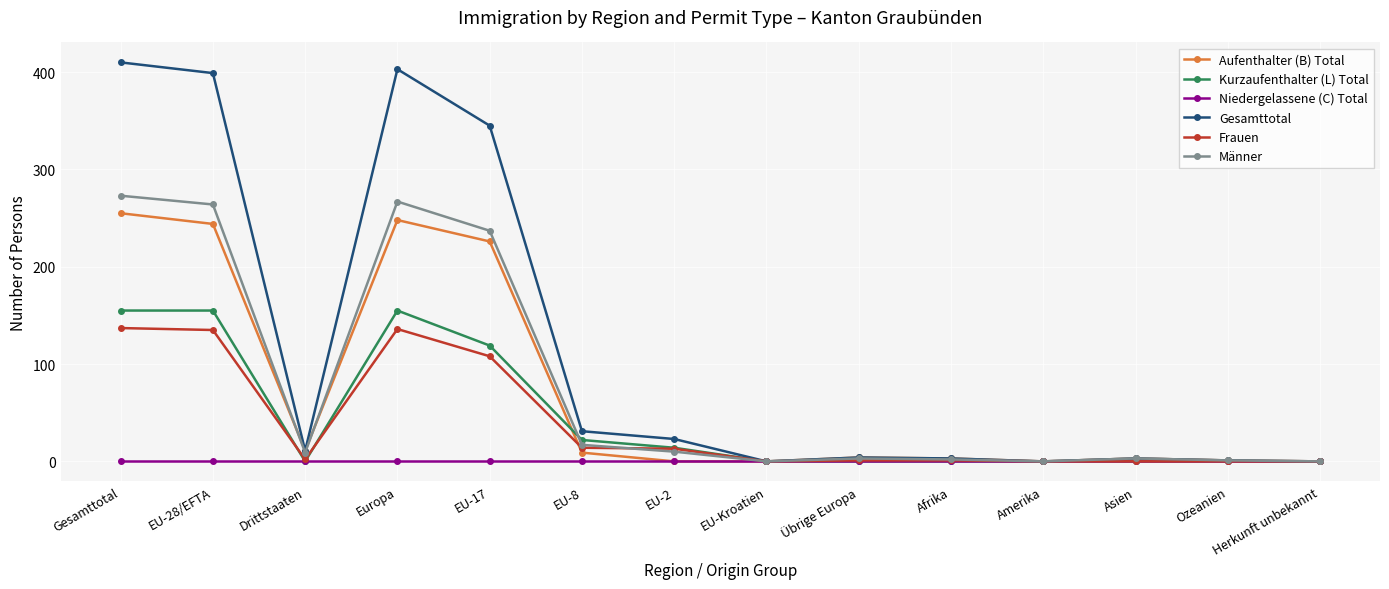

What are all the series names shown in the legend?

Aufenthalter (B) Total, Kurzaufenthalter (L) Total, Niedergelassene (C) Total, Gesamttotal, Frauen, Männer